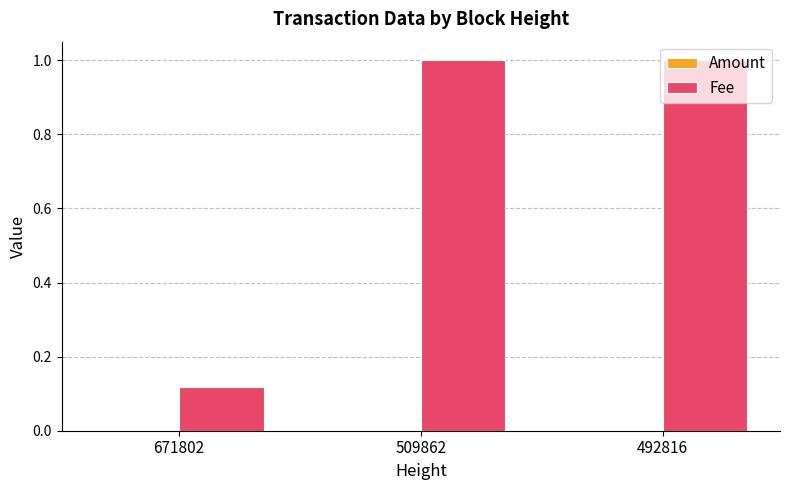

The value of Fee at 509862 is 1.0. True or false?

True